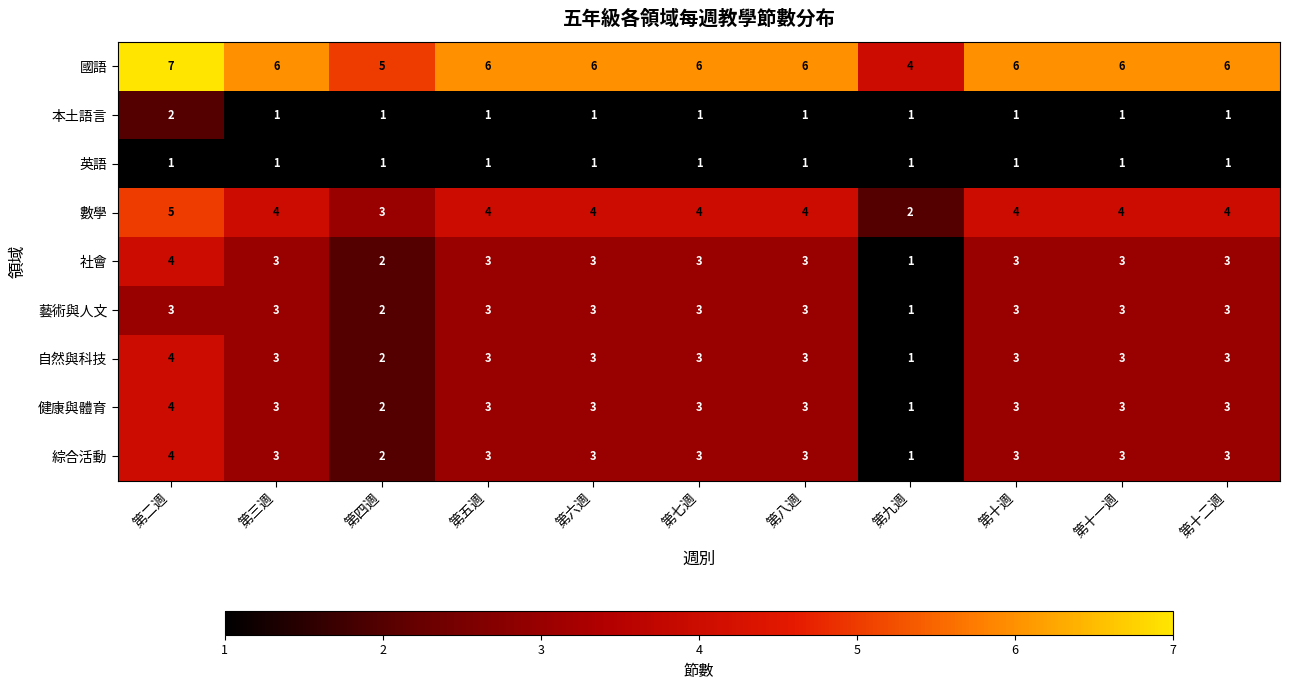

At which category is the sum across all series the highest?

第二週